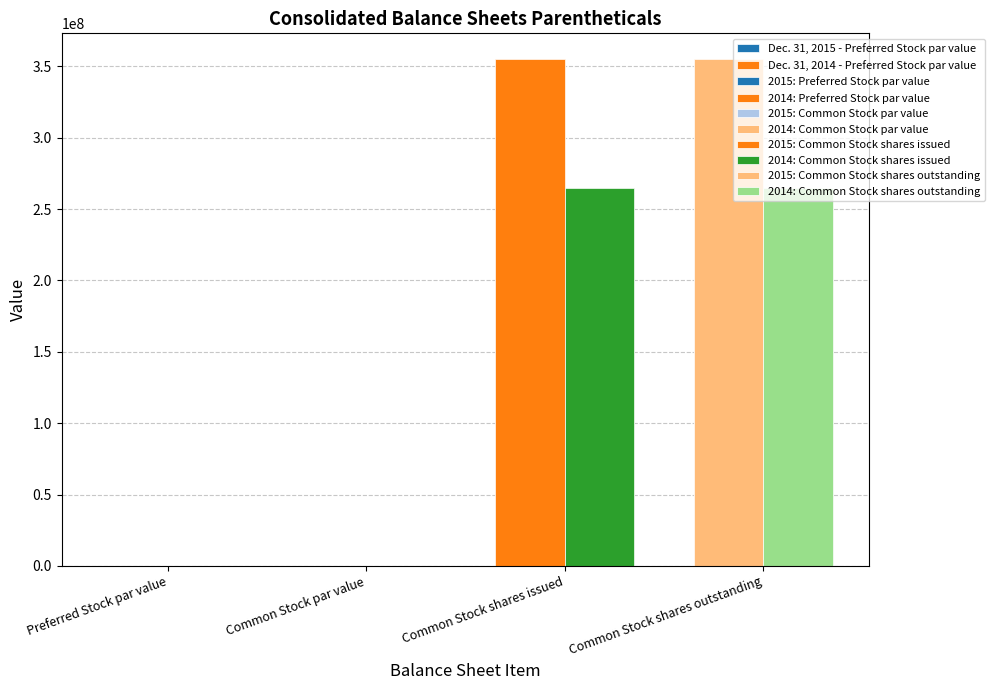

What is the label of the 3rd bar from the left?

Common Stock shares issued